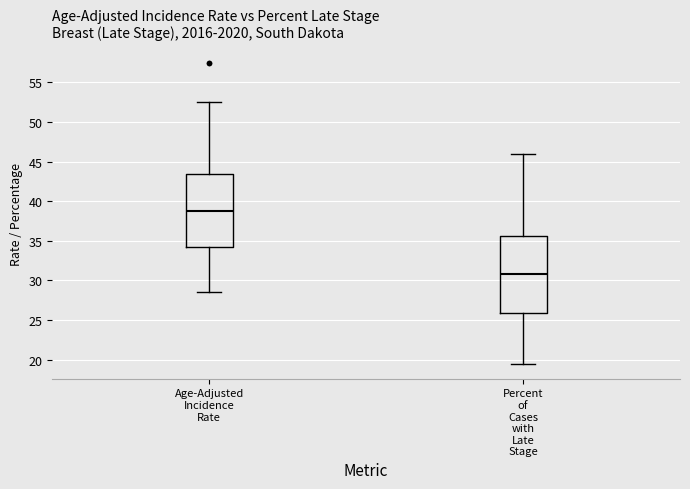

Comparing the boxes themselves (not the whiskers), which one is the tallest?

Percent of Cases with Late Stage